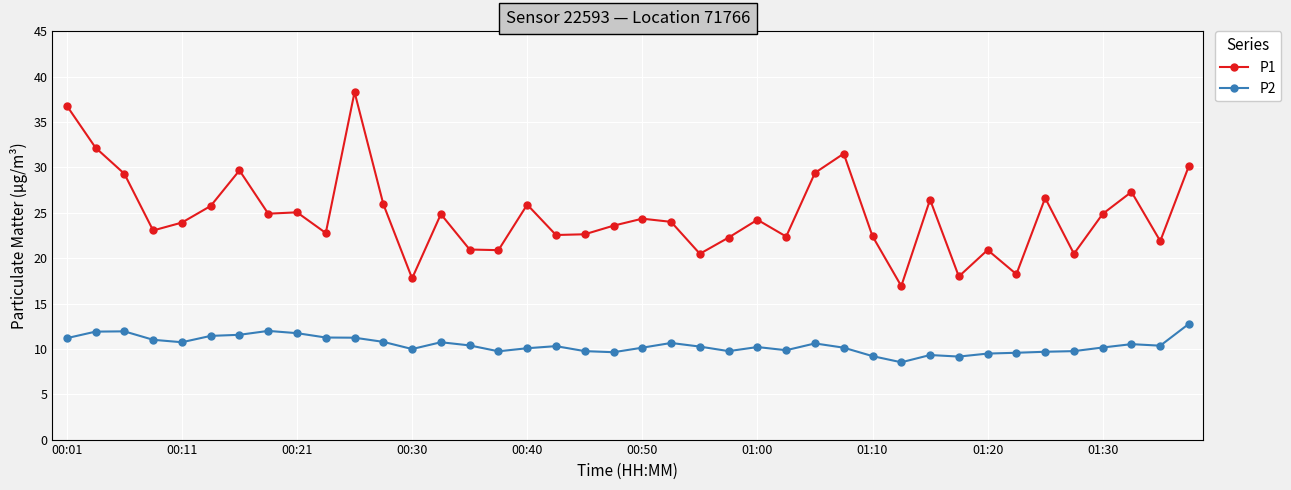

Is this an area chart (filled region under the line)?

No